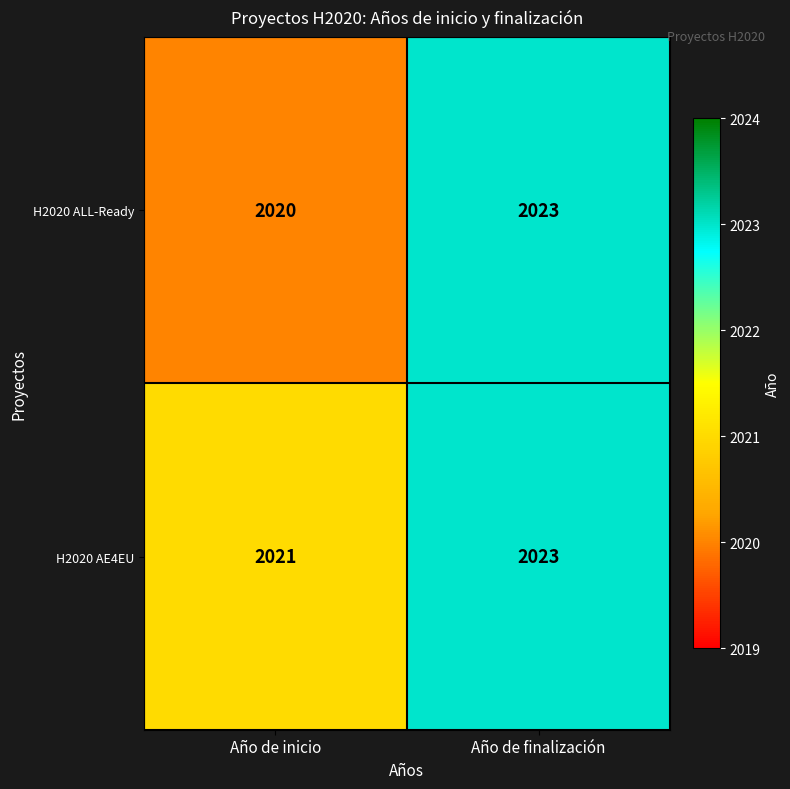

Read the H2020 ALL-Ready value at Año de finalización.

2023